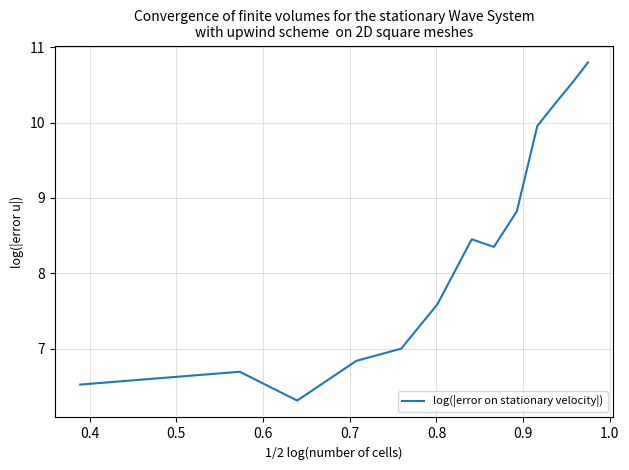

What is the maximum value shown in the chart?

10.8